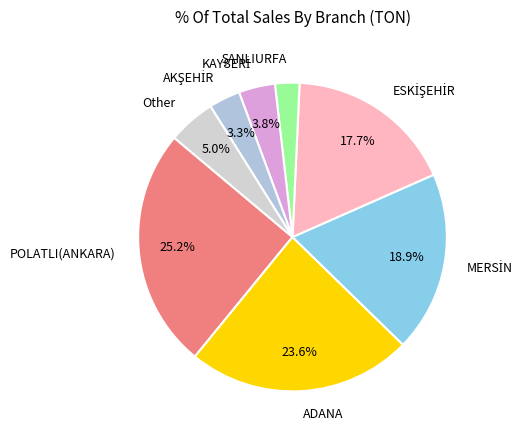

Is there a majority slice in this chart?

No